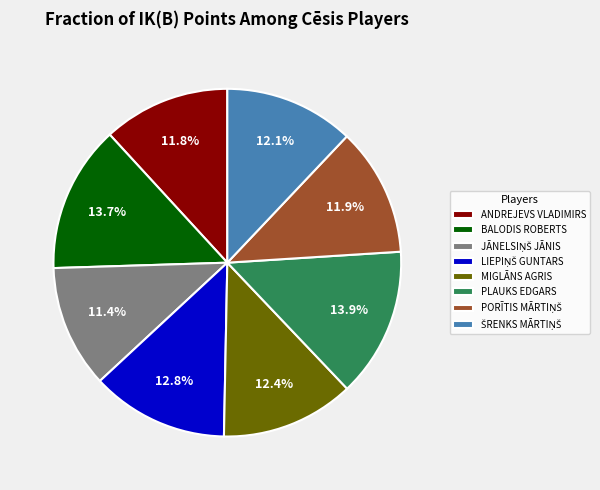

How many slices are in this pie chart?

8